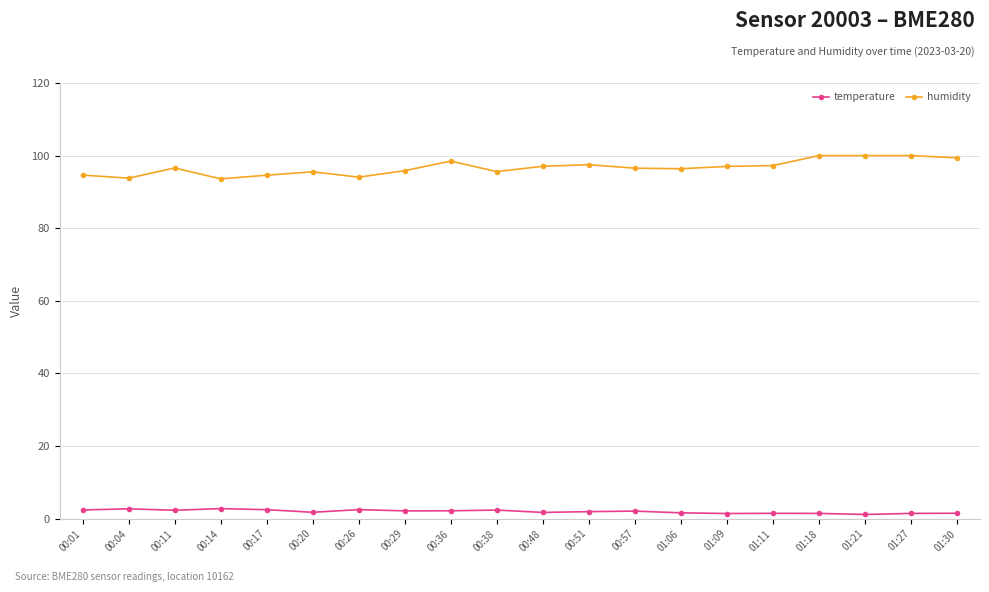

What is the highest value of the humidity series?

100.0